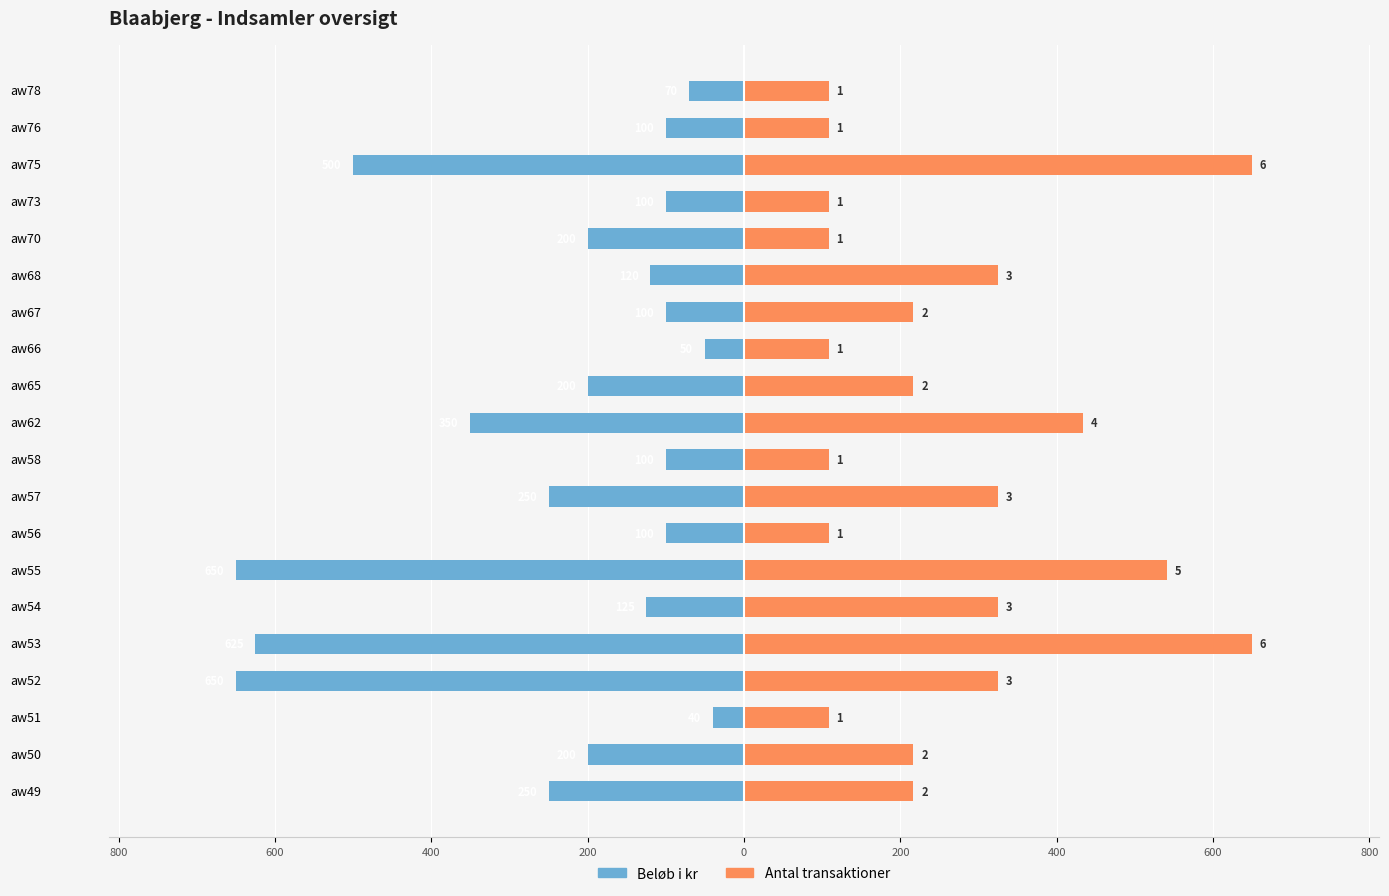

What value does the Beløb i kr series have at aw54?

-125.0